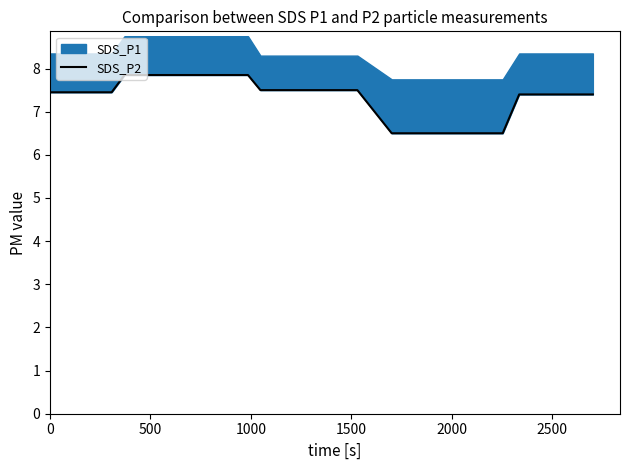

True or false: the data shows 1.8 at 29.

False